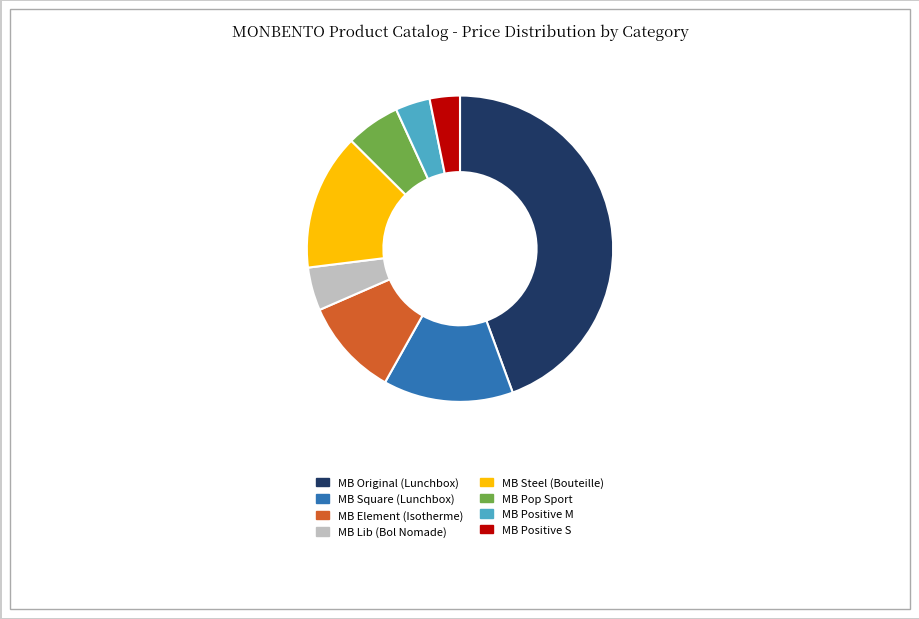

True or false: MB Positive M accounts for 19% of the total.

False